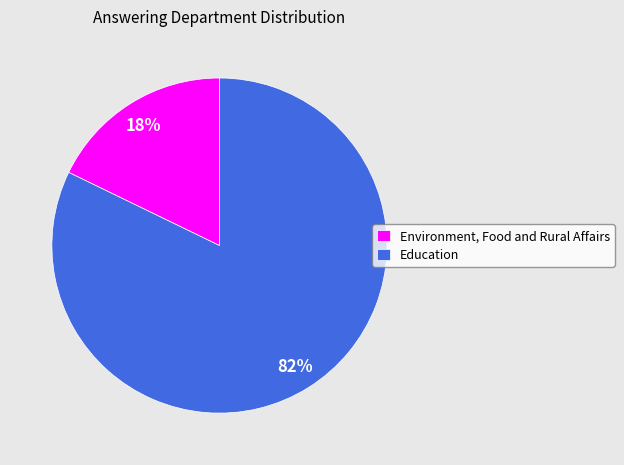

How many slices are in this pie chart?

2